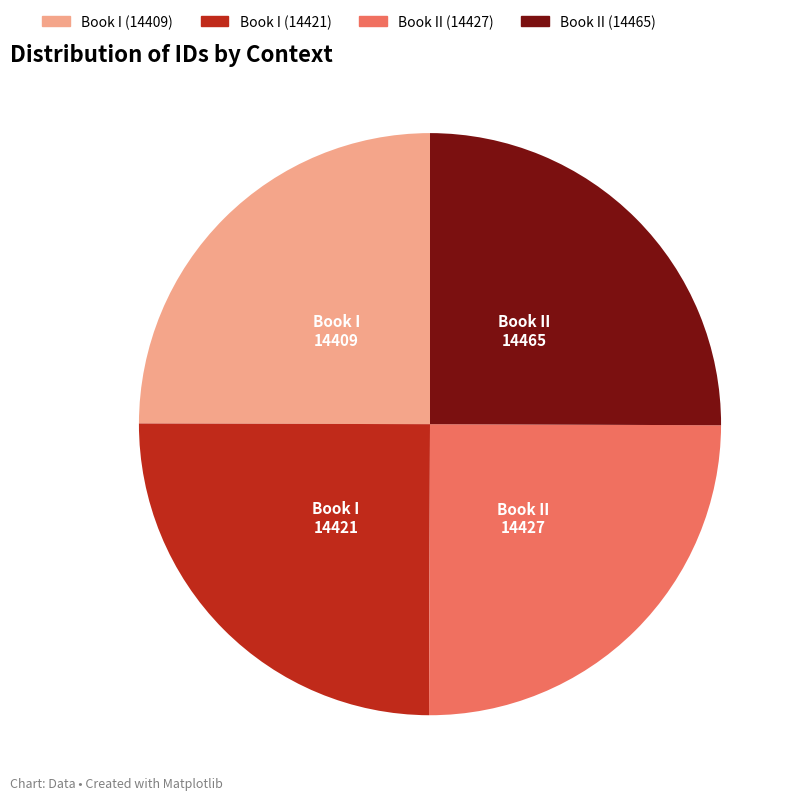

Approximately how many times larger is the value at Book II (14427) compared to Book I (14421)?

1.0